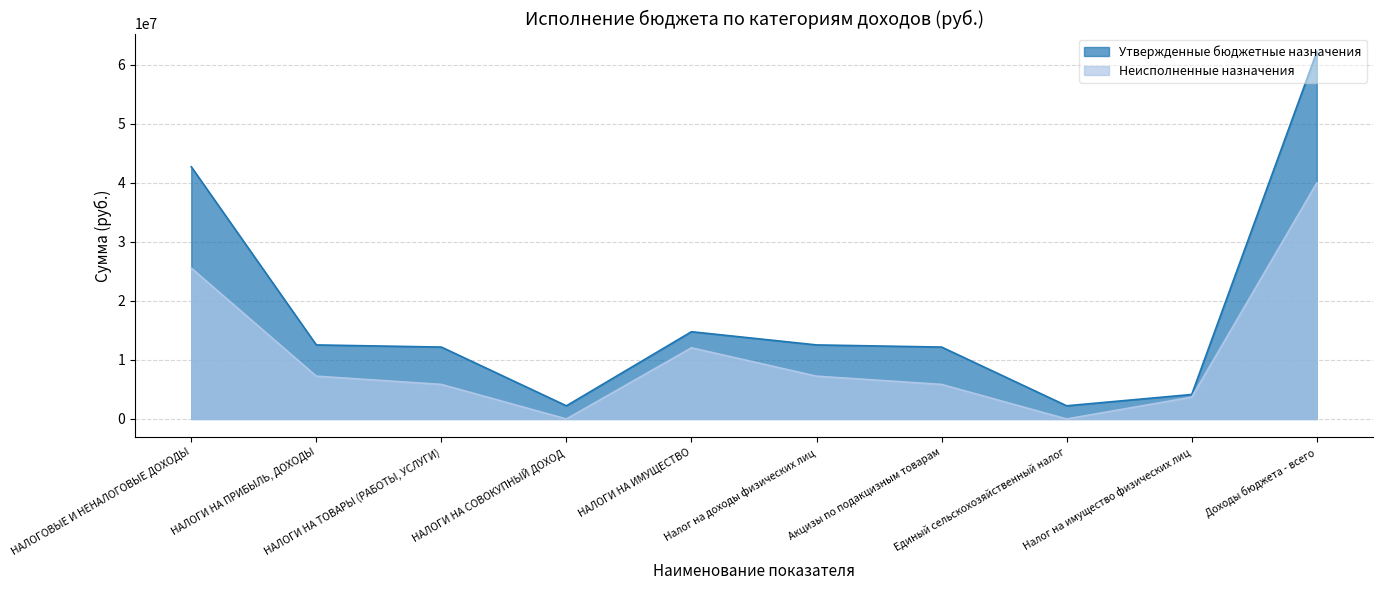

How many interior local peaks does the Утвержденные бюджетные назначения series have?

1